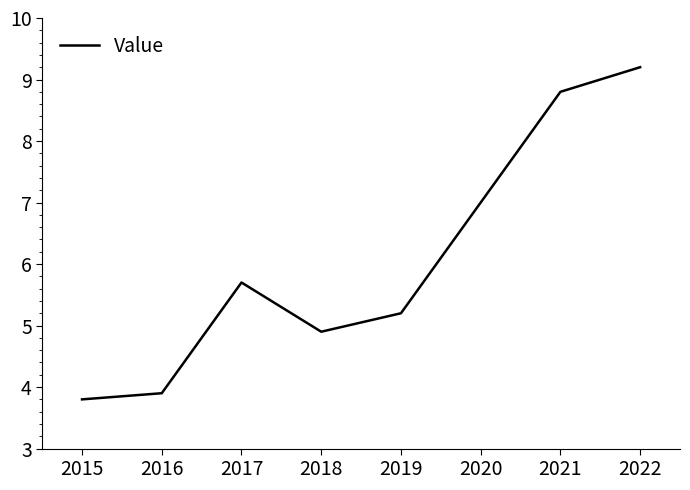

What is the sum of the values at 2016 and 2022?

13.1